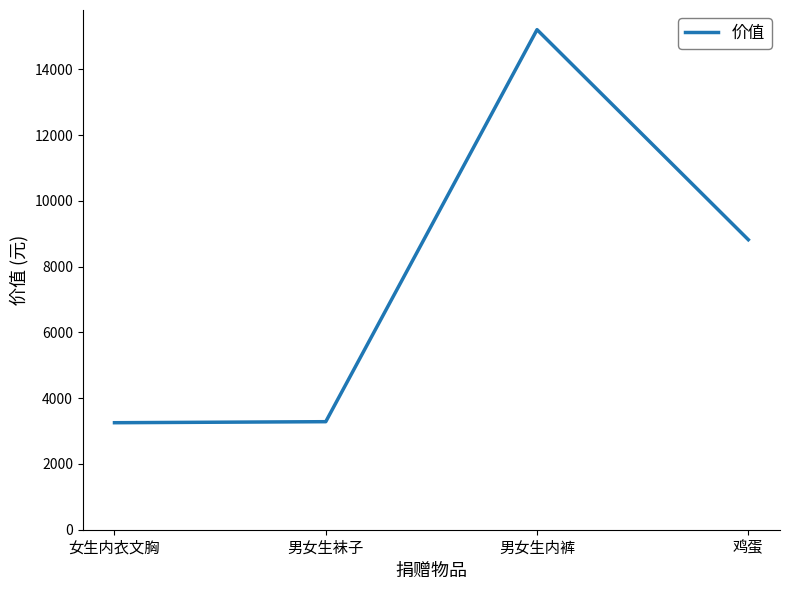

What is the difference between the values at 鸡蛋 and 女生内衣文胸?

5565.8